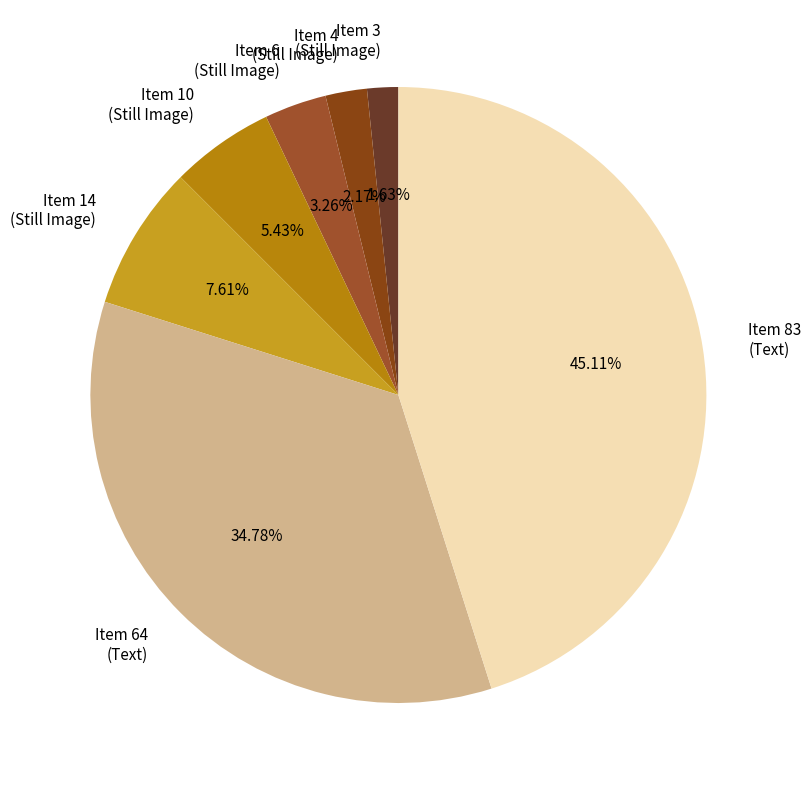

Rank the categories by value from highest to lowest.

Item 83 (Text), Item 64 (Text), Item 14 (Still Image), Item 10 (Still Image), Item 6 (Still Image), Item 4 (Still Image), Item 3 (Still Image)